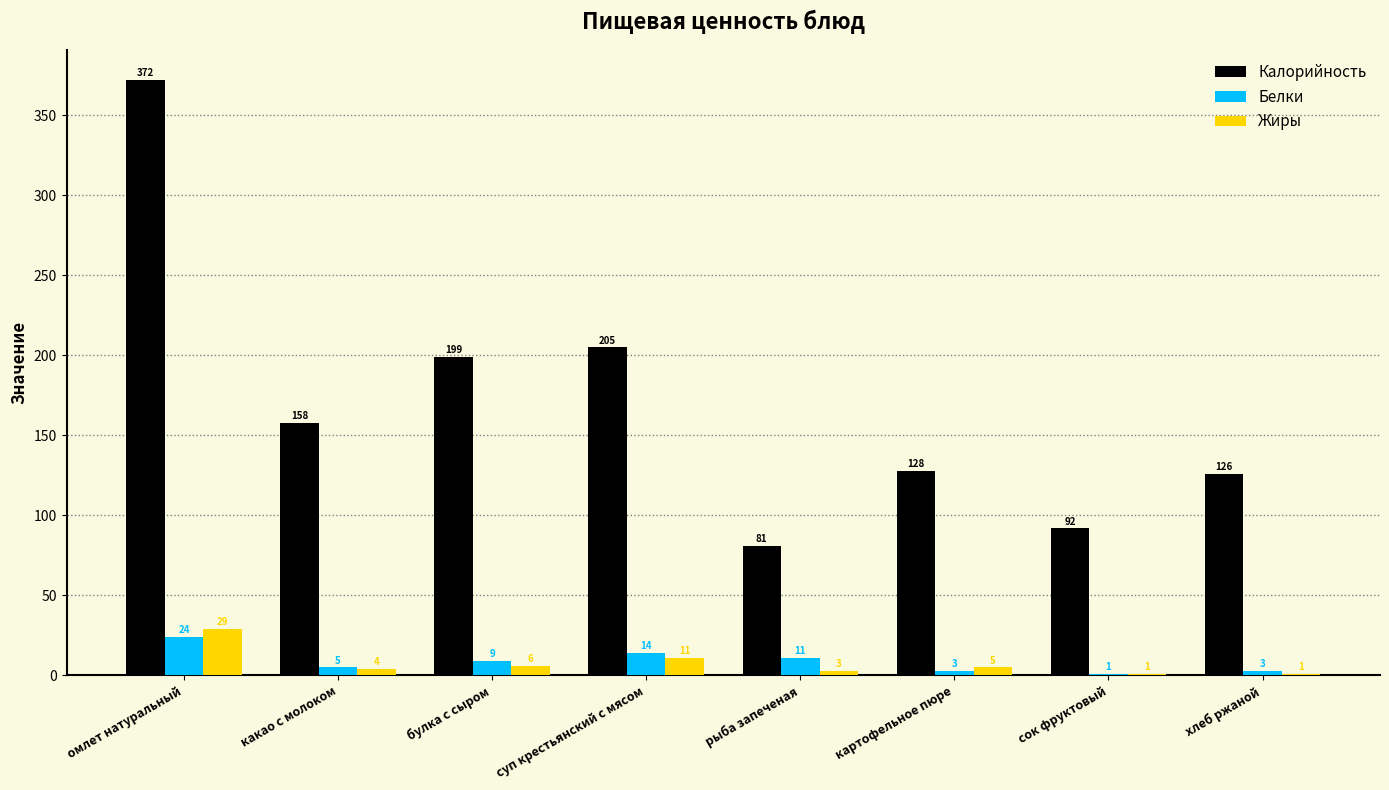

Which label corresponds to the largest value in the chart?

омлет натуральный